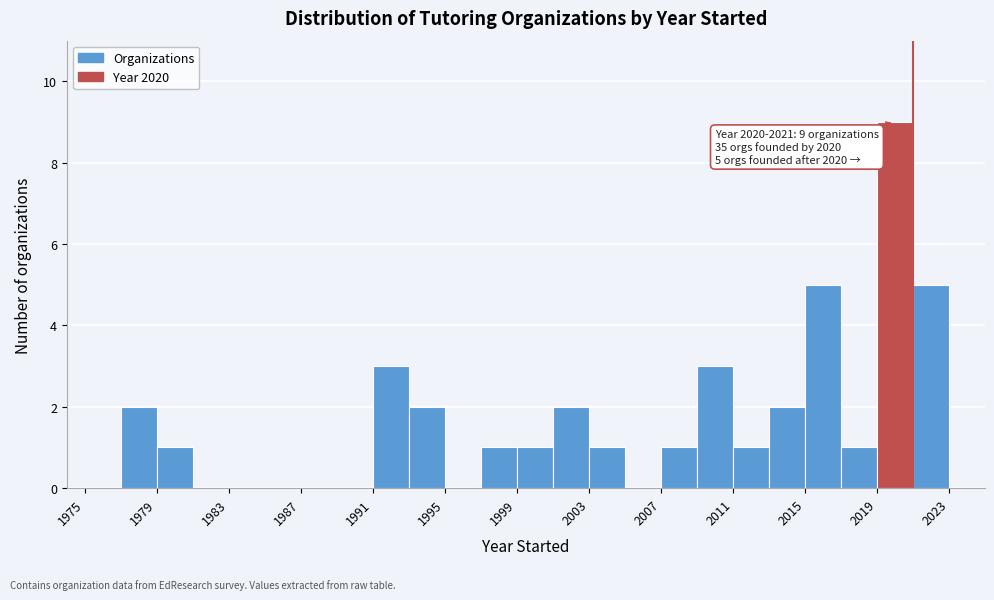

Over which range of the x-axis is the bar tallest?

2019 to 2021